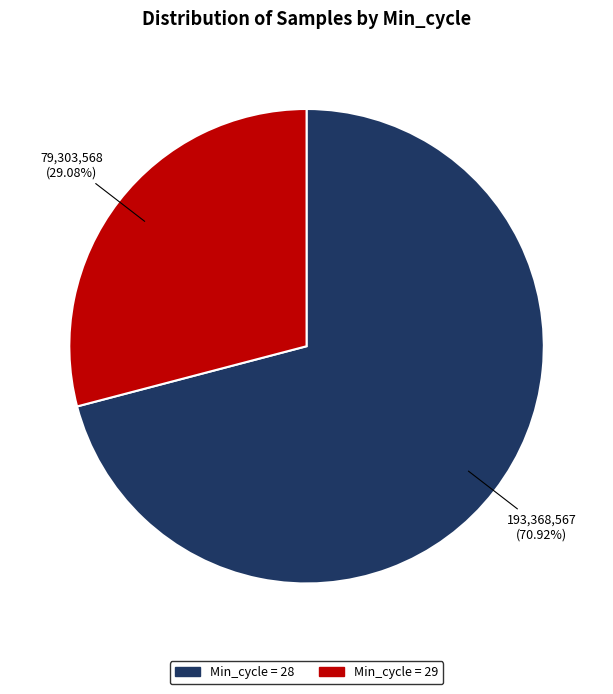

Is there any slice that represents more than half of the pie?

Yes